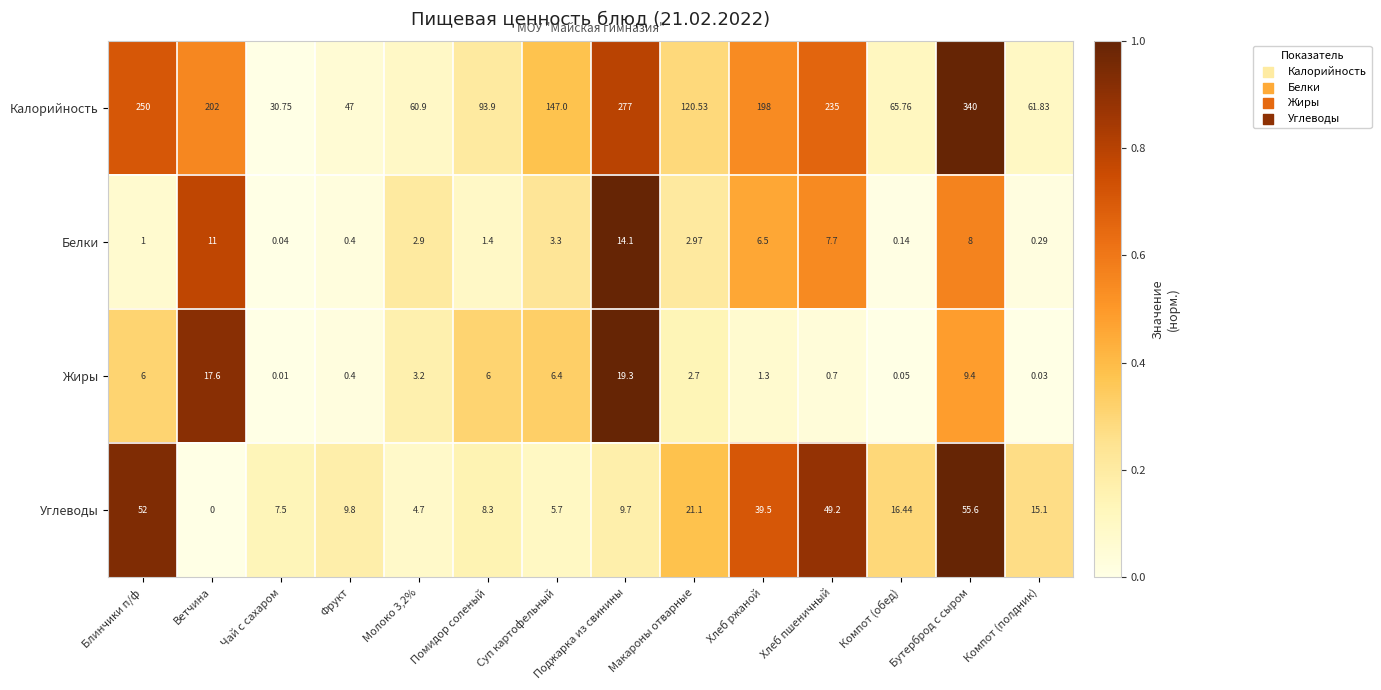

Between Хлеб пшеничный and Компот (полдник), which series saw the biggest shift?

Калорийность